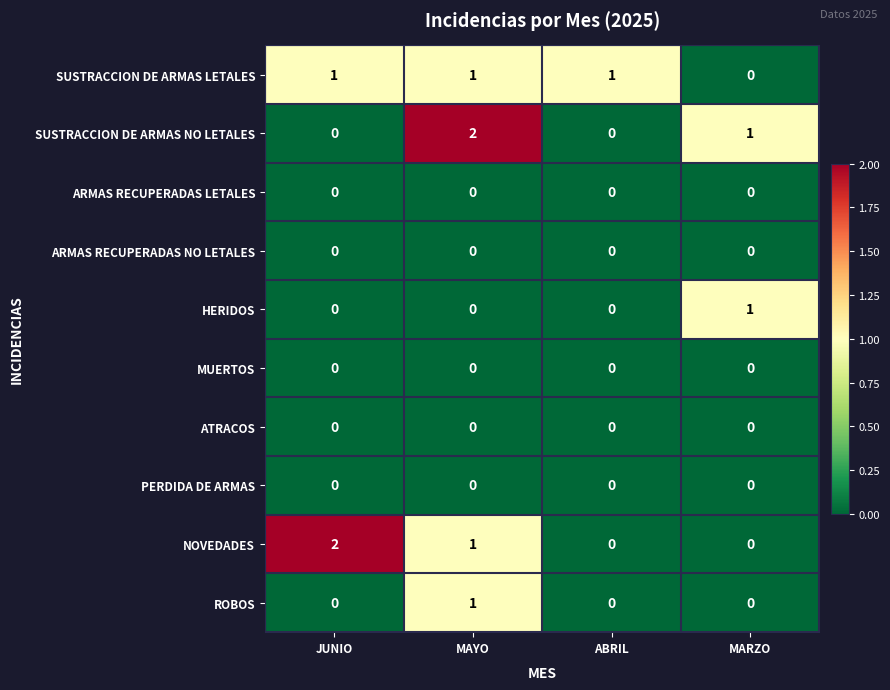

True or false: HERIDOS has a value of 0 at MAYO.

True